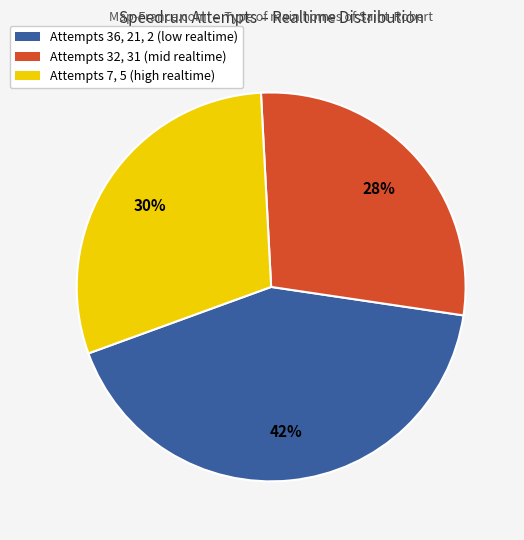

To the nearest percent, what is the average slice percentage?

33%